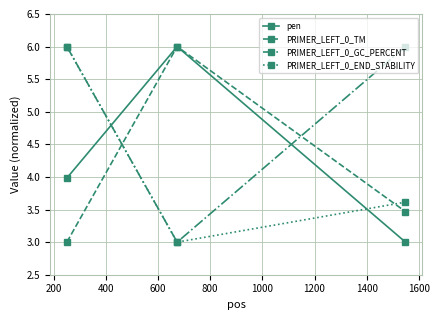

What is the value of the PRIMER_LEFT_0_END_STABILITY point at the 1st from the left?

6.0